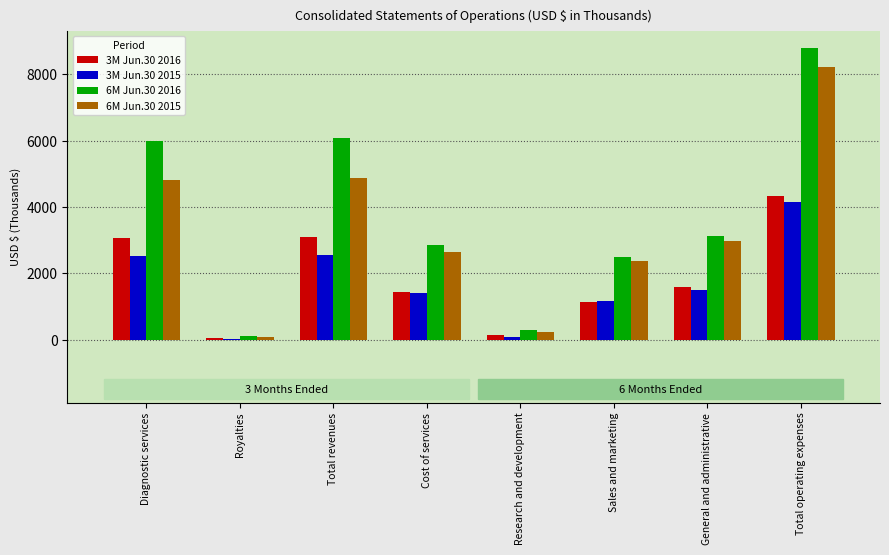

Is it true that 3M Jun.30 2015 equals 2549 at Total revenues?

True